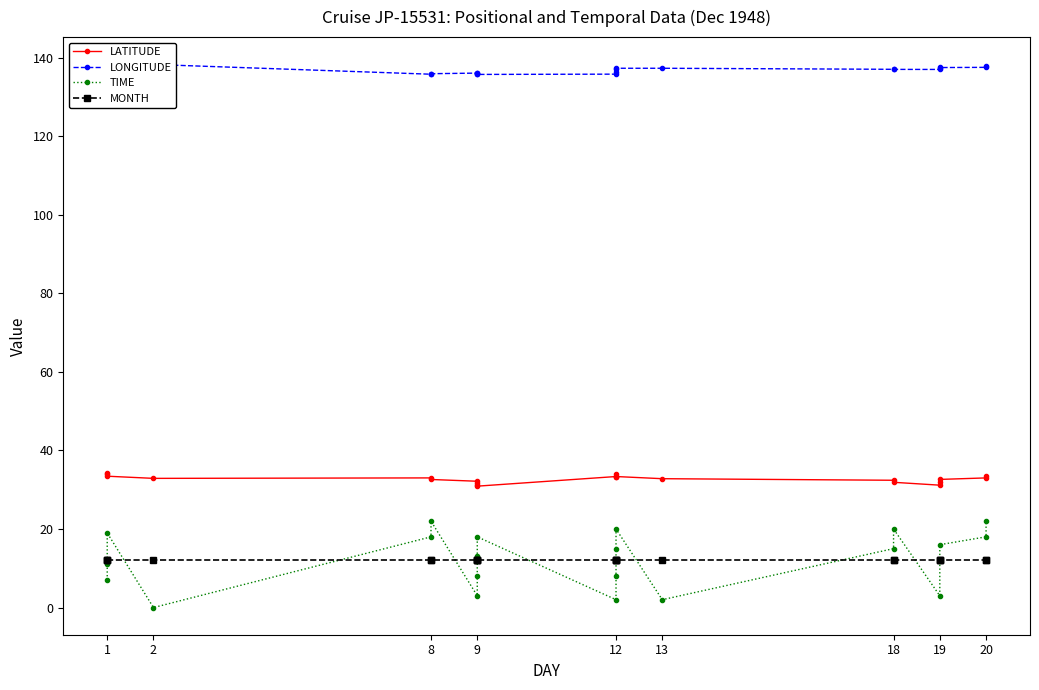

Between 9 and 12, which series saw the biggest shift?

TIME